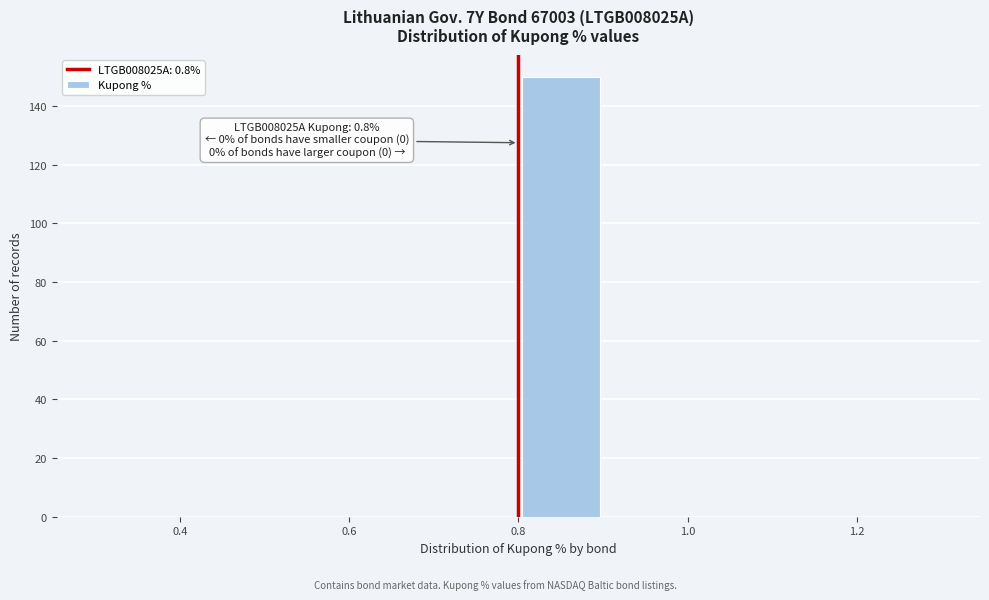

Which range on the x-axis has the tallest bar?

0.8 to 0.9